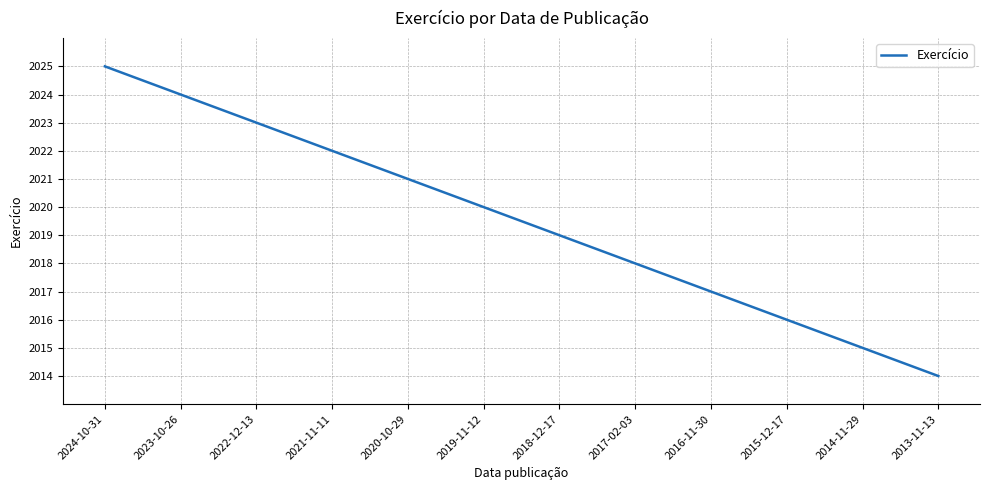

What is the average value?

2020